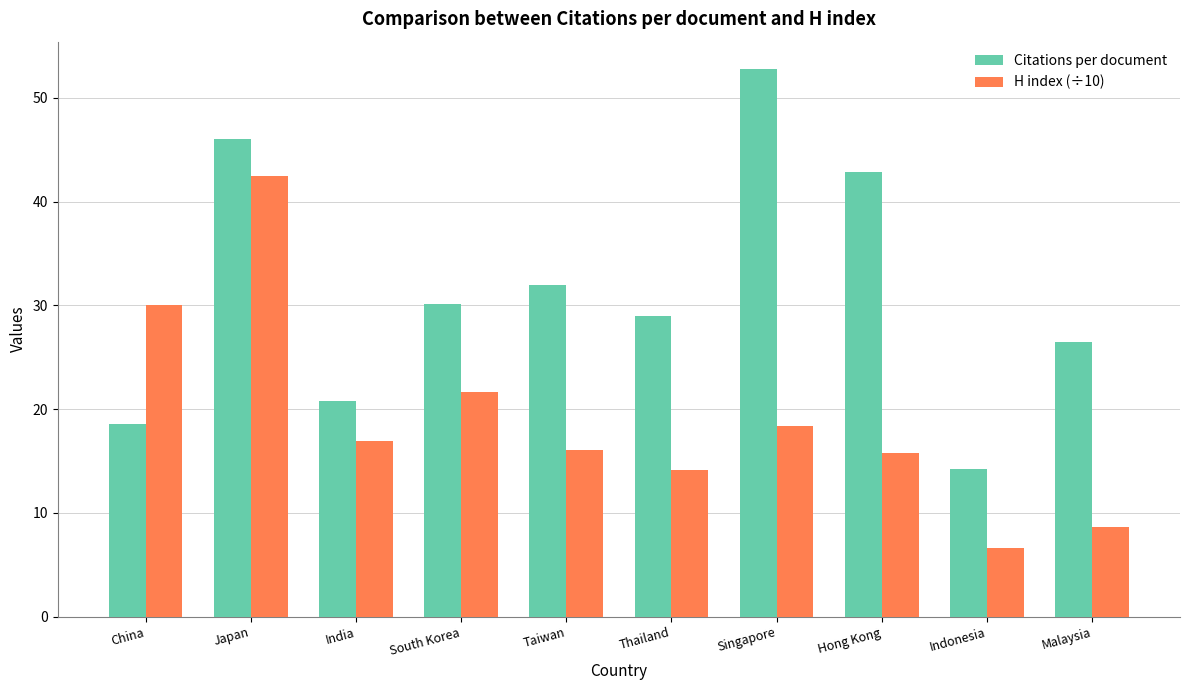

Is it true that Citations per document equals 13.1 at Malaysia?

False